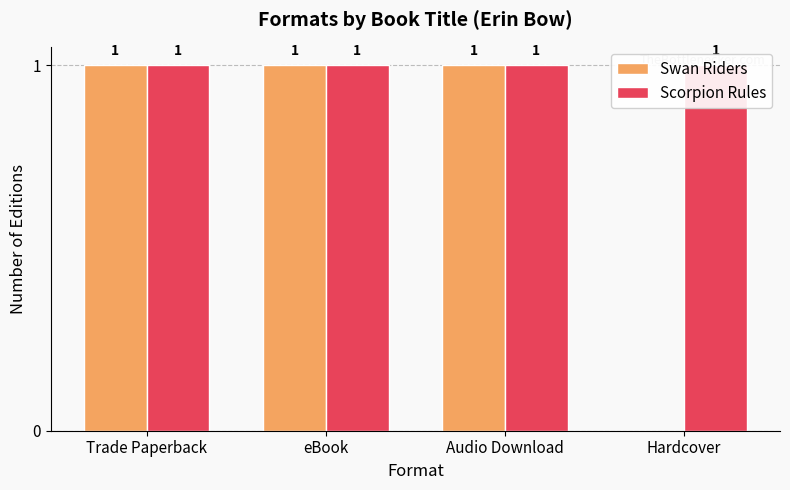

What is the total value across all series at Hardcover?

1